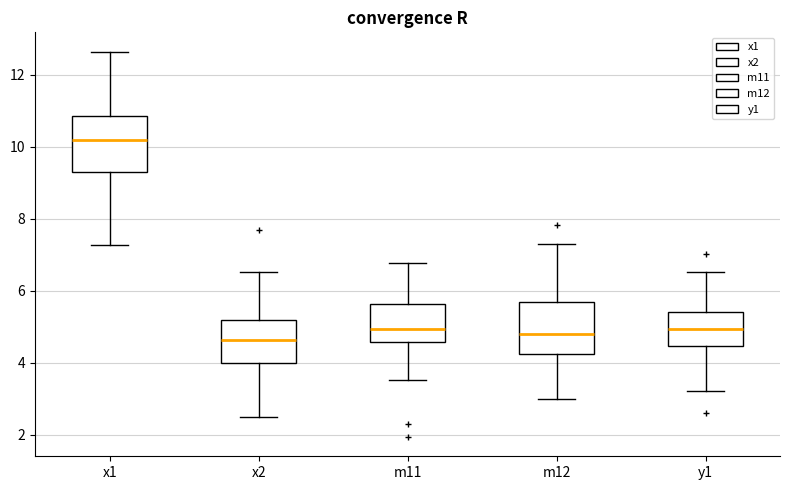

Which box's median line is the highest?

x1